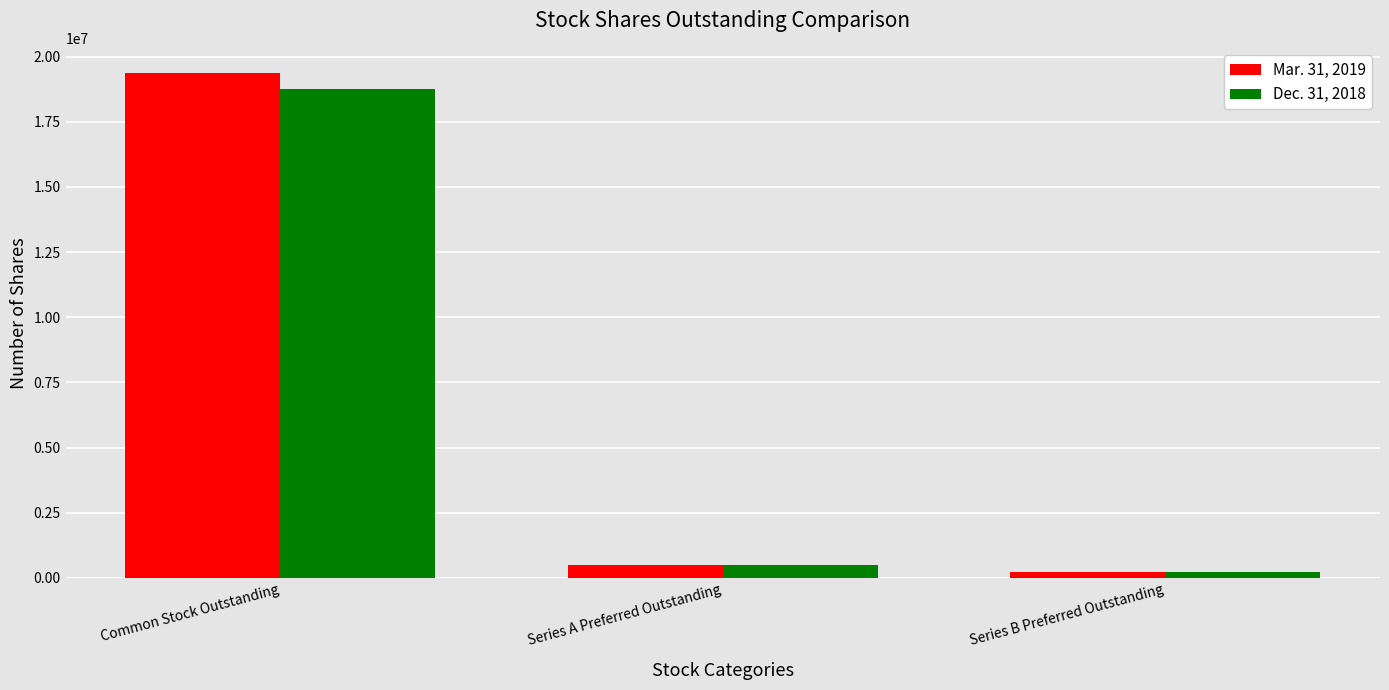

What is the label of the 2nd bar from the left?

Series A Preferred Outstanding